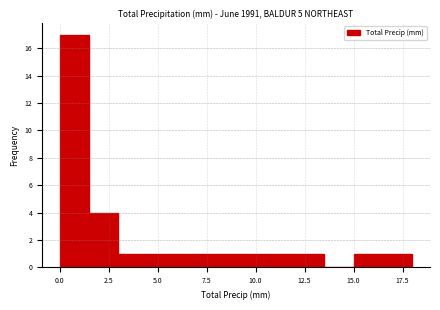

Around what value on the x-axis is the tallest bar? Give the approximate position of its centre, as read against the axis.

1.0